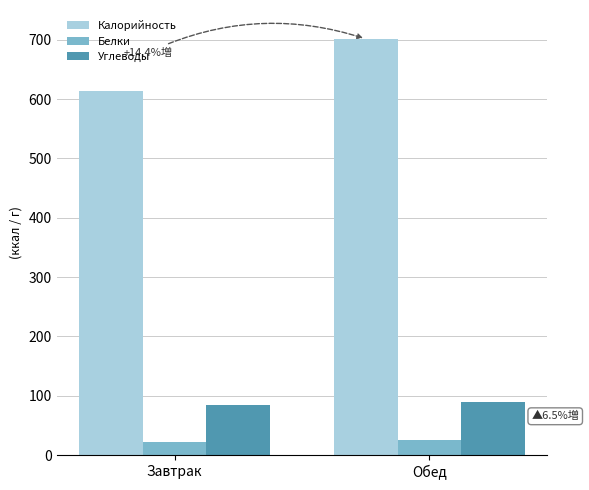

What is the average value of the Белки series?

24.2